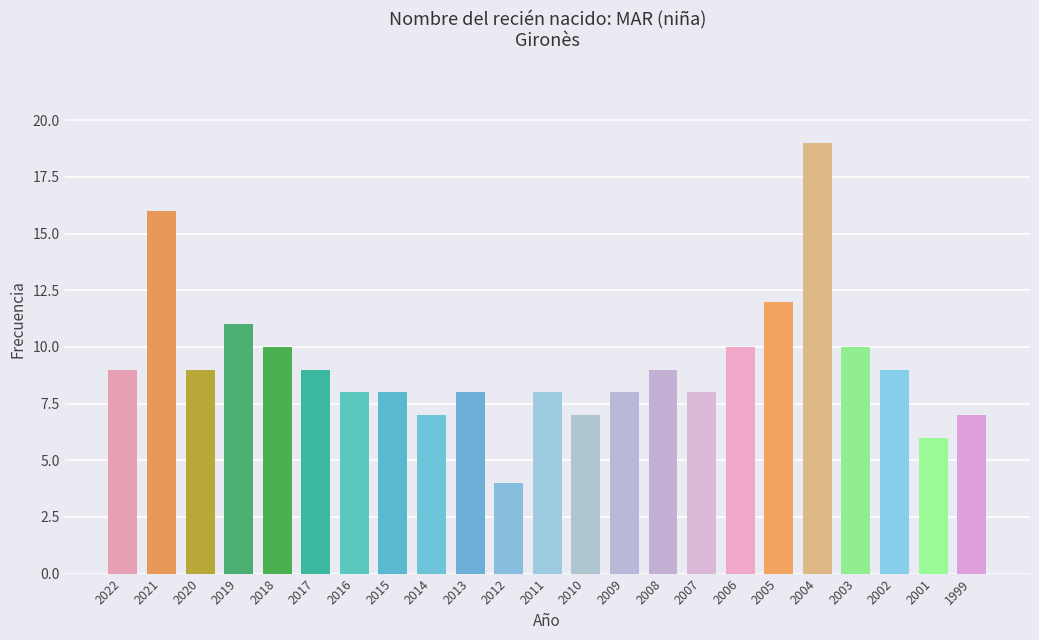

What is the approximate value at 2004?

19